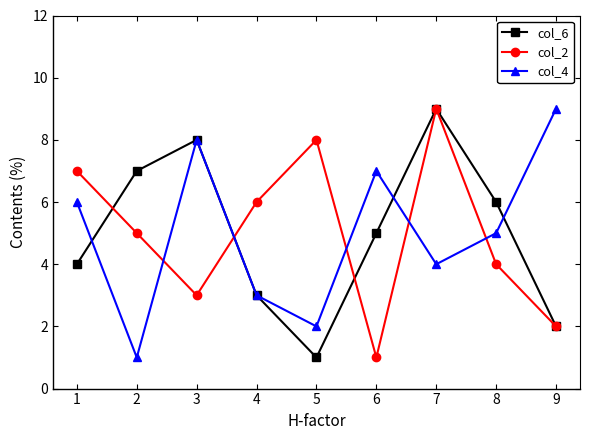

What are all the series names shown in the legend?

col_6, col_2, col_4